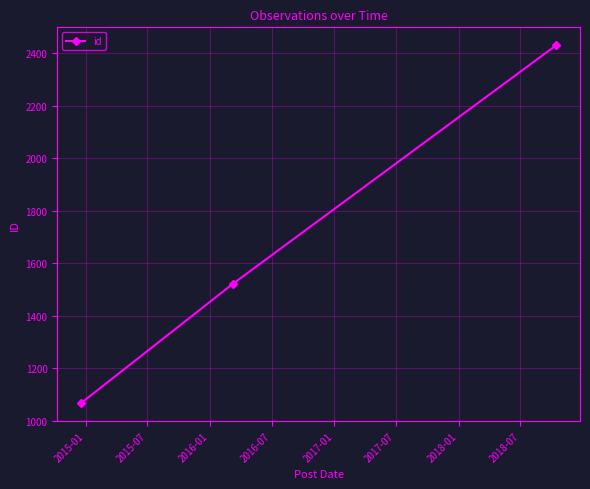

What is the average value?

1673